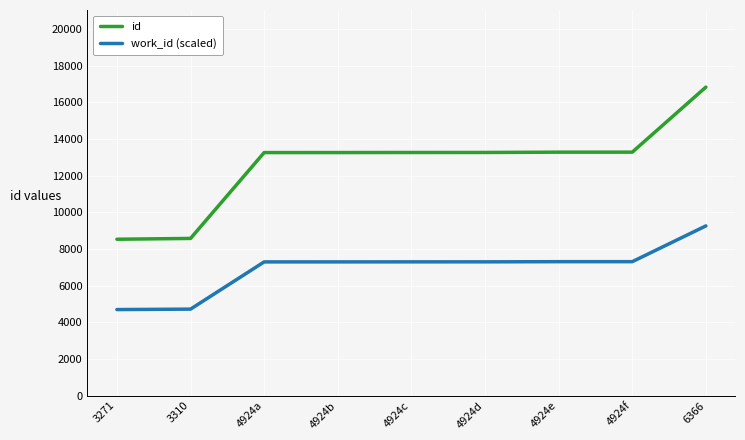

Rank the series at 4924f from lowest to highest value.

work_id (scaled), id